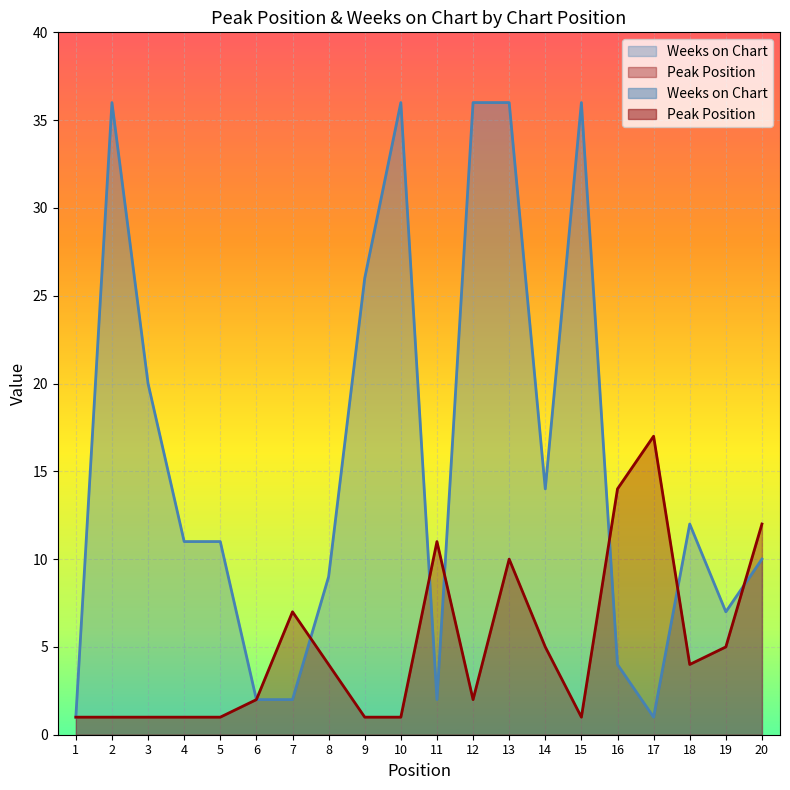

At 9, list the series in order from smallest to largest.

Peak Position, Weeks on Chart